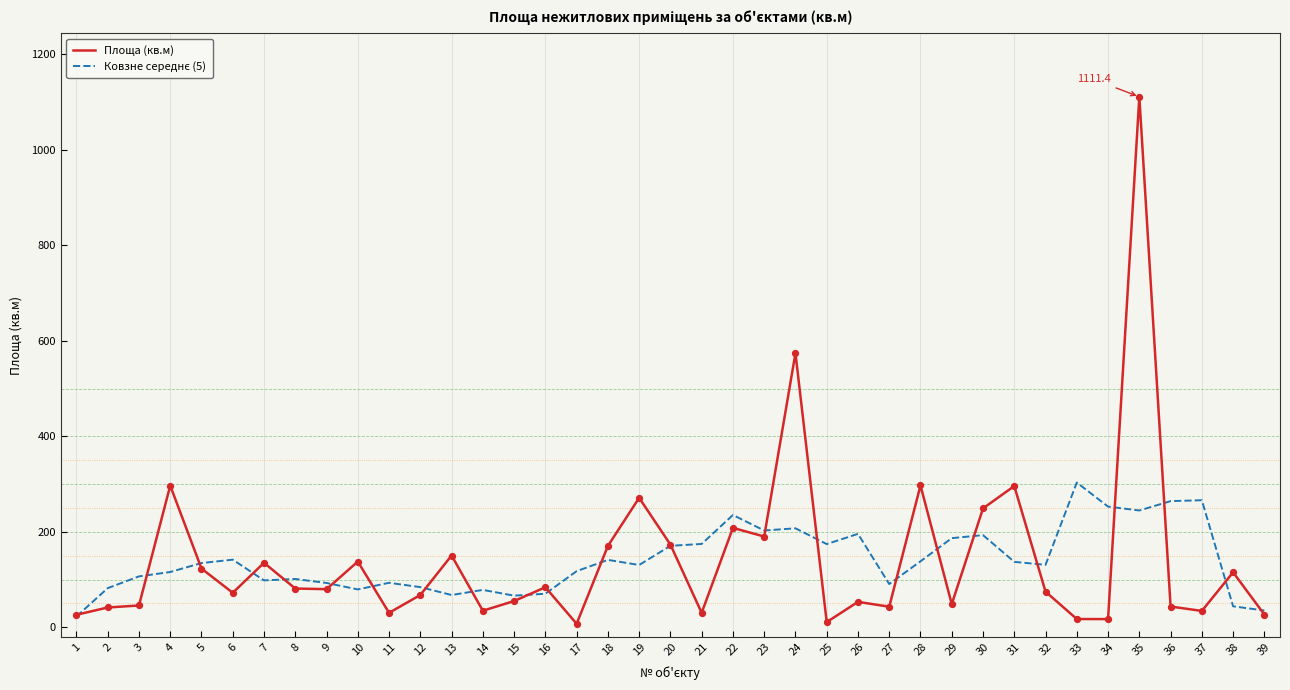

At which category is the sum across all series the highest?

35